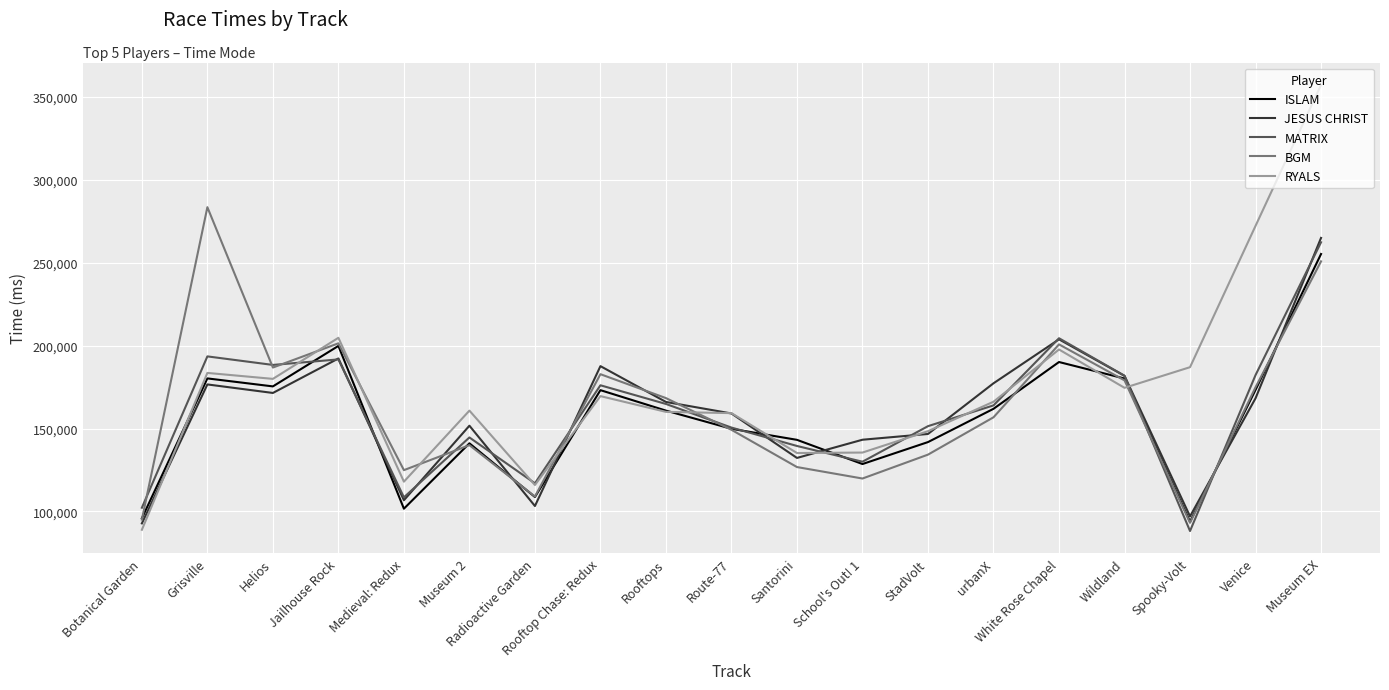

Which category has the lowest value in the MATRIX series?

Spooky-Volt